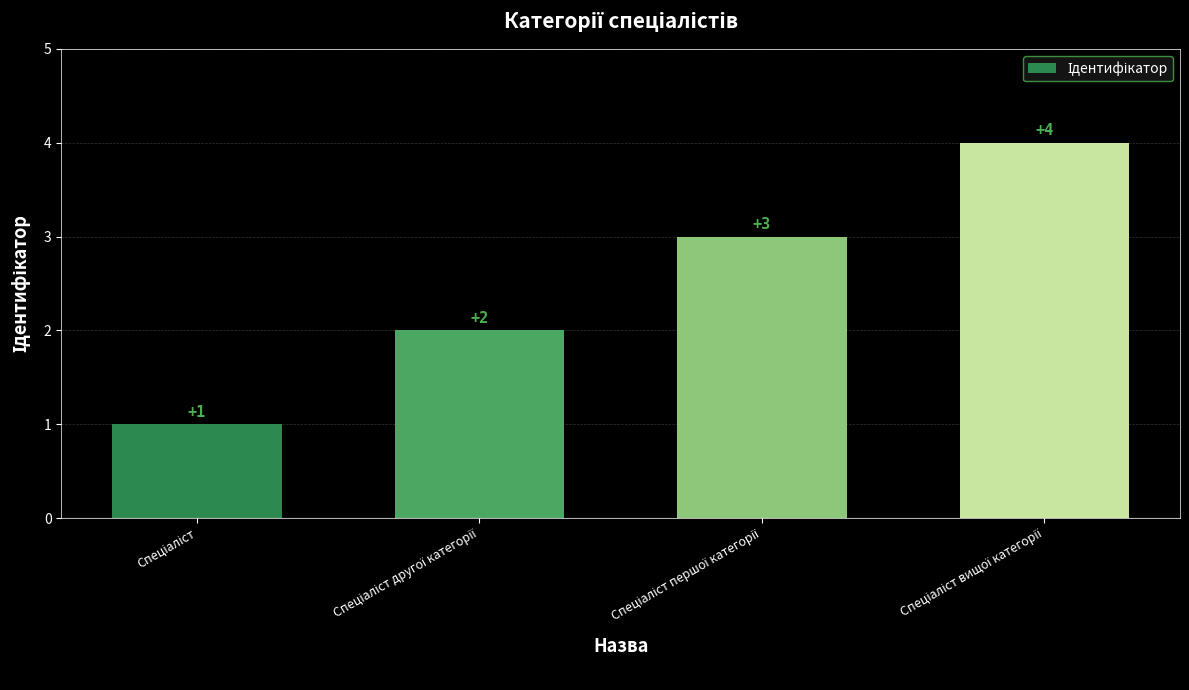

How many data points does each series have?

4